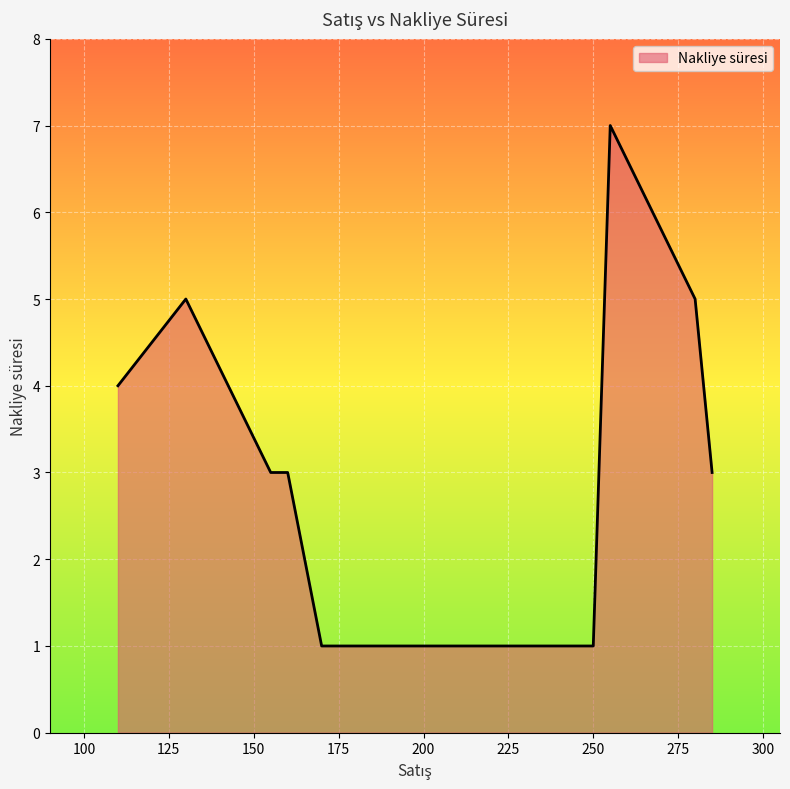

What is the difference between the maximum and minimum values?

6